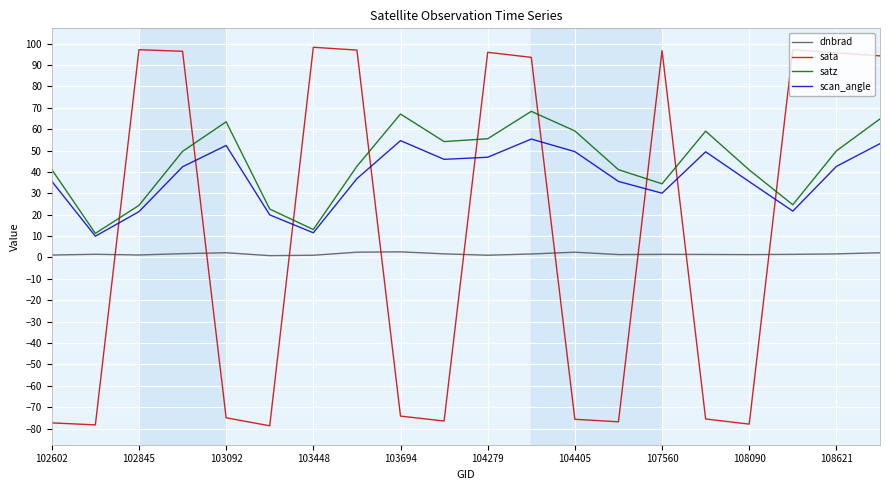

Rank the series by their maximum value, from highest to lowest.

sata, satz, scan_angle, dnbrad